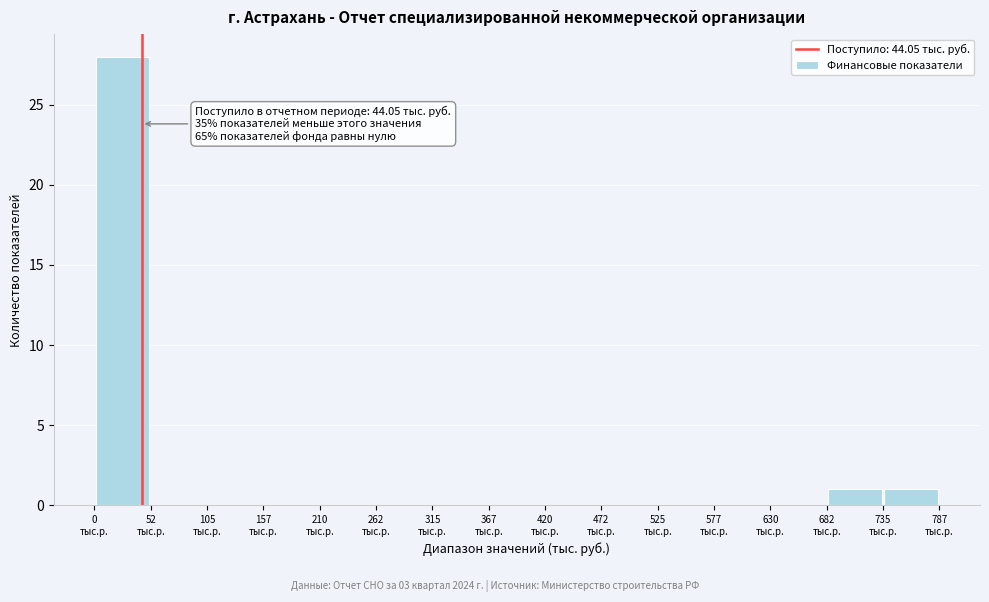

Which range on the x-axis has the tallest bar?

0 to 50